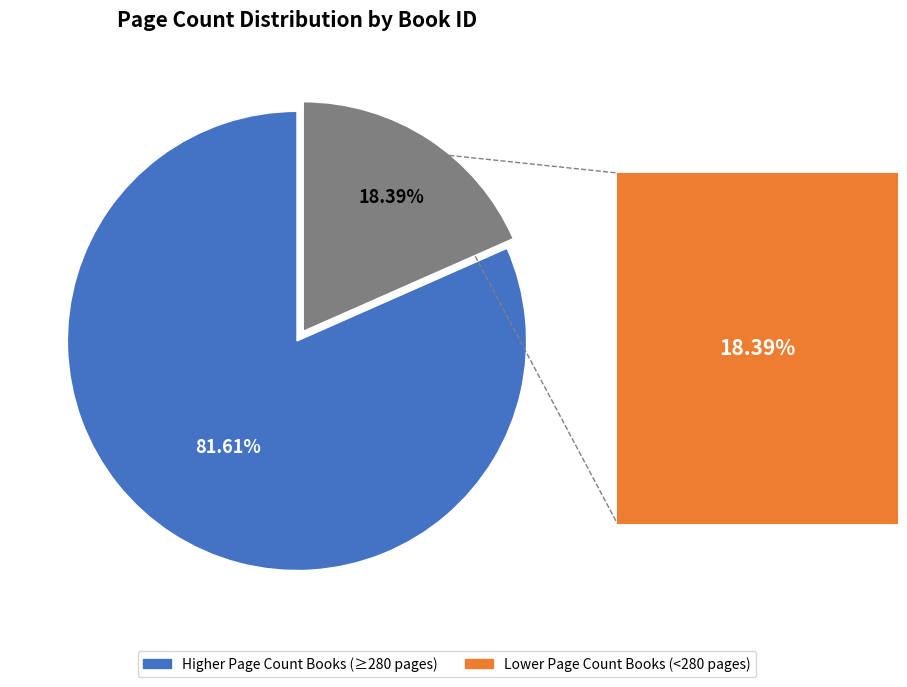

What is the ratio of the value at Higher Page Count Books (≥280 pages) to the value at Lower Page Count Books (<280 pages)?

4.4